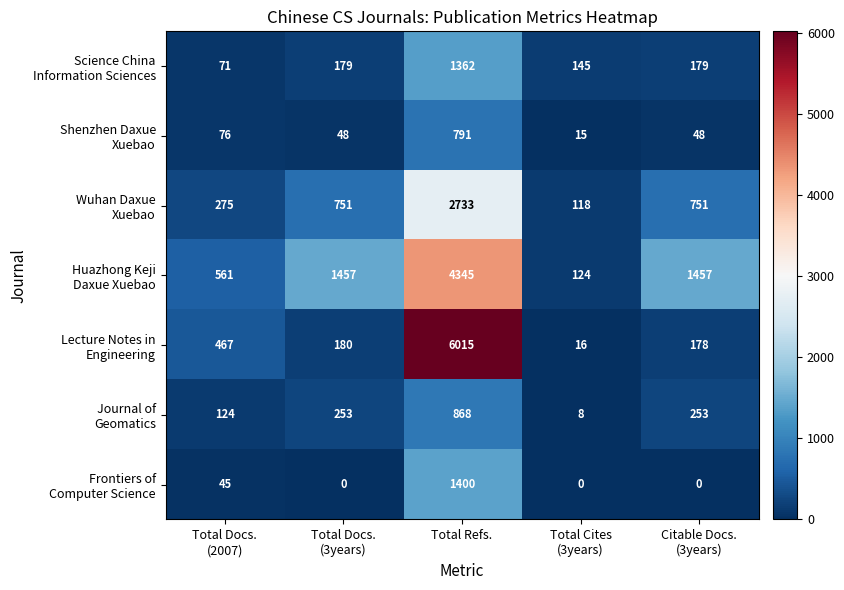

At how many categories does at least one series exceed 790?

3